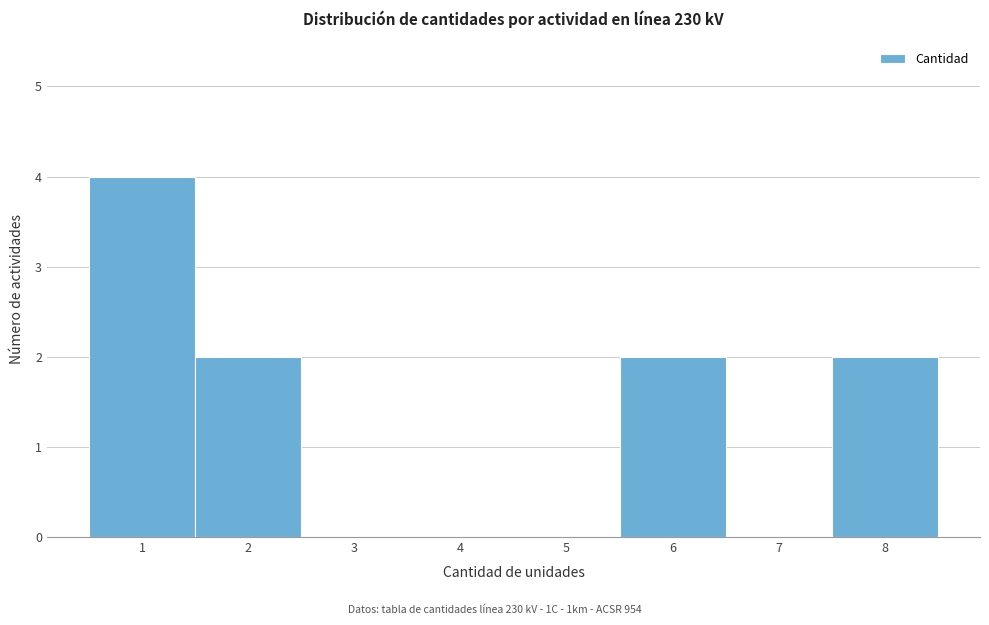

What is the height of the bar covering 5.5 to 6.5 on the x-axis? The values are not printed on the chart, so give them approximately, as read against the axis.

2